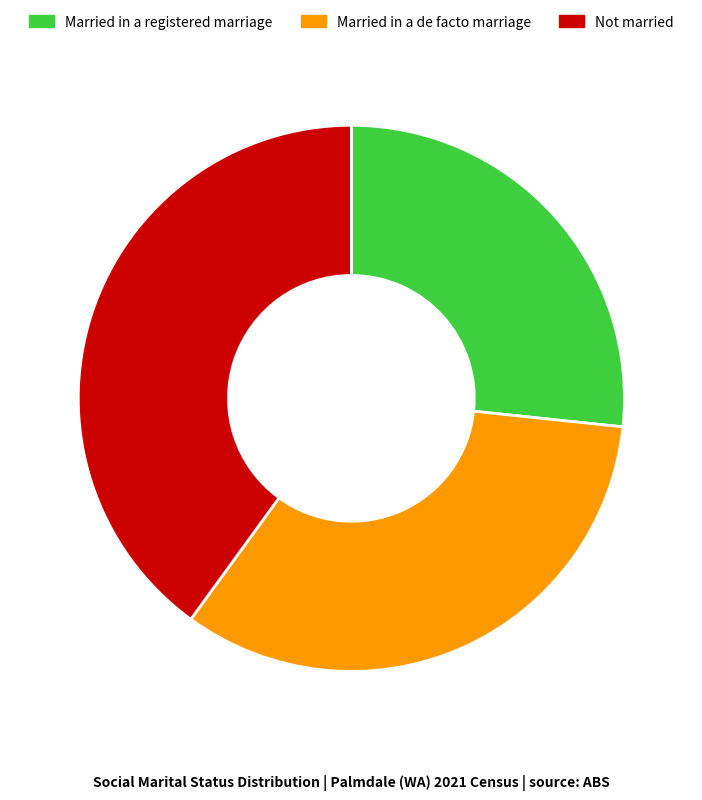

Rank the categories by value from lowest to highest.

Married in a registered marriage, Married in a de facto marriage, Not married